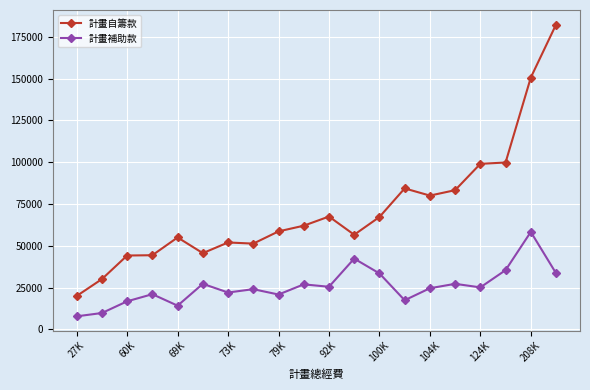

How many values in the 計畫自籌款 series are below 62005?

10